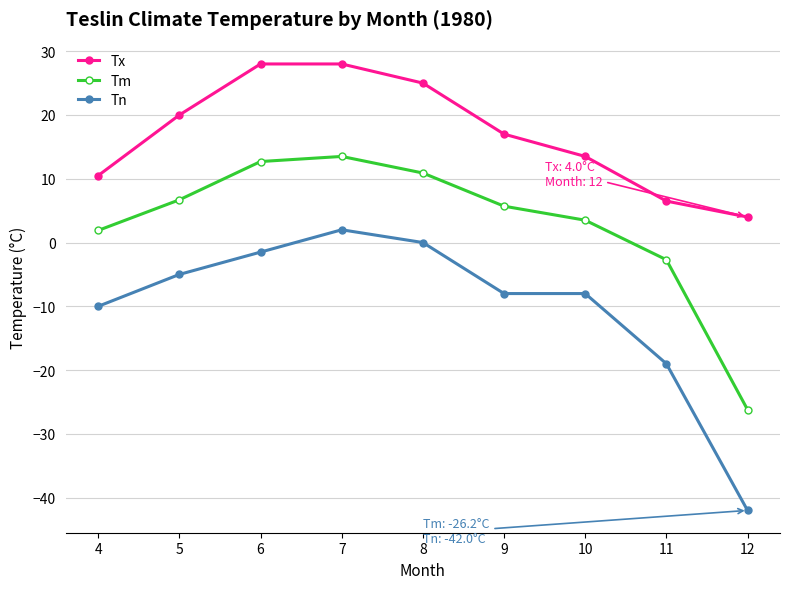

What are all the series names shown in the legend?

Tx, Tm, Tn